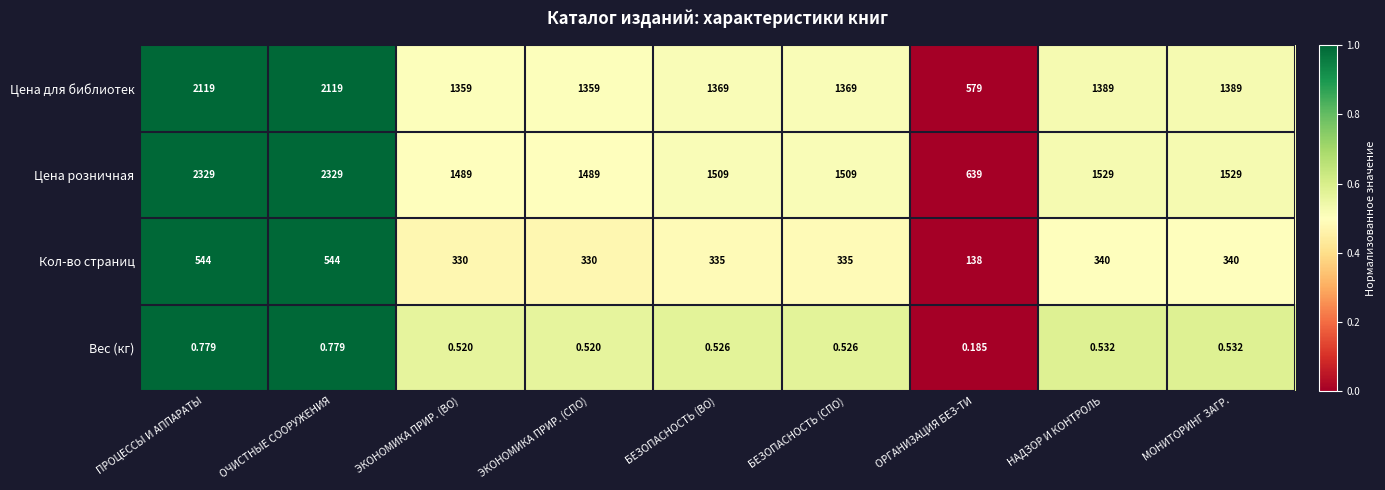

What is the spread (max minus min) of values at МОНИТОРИНГ ЗАГР.?

1528.5